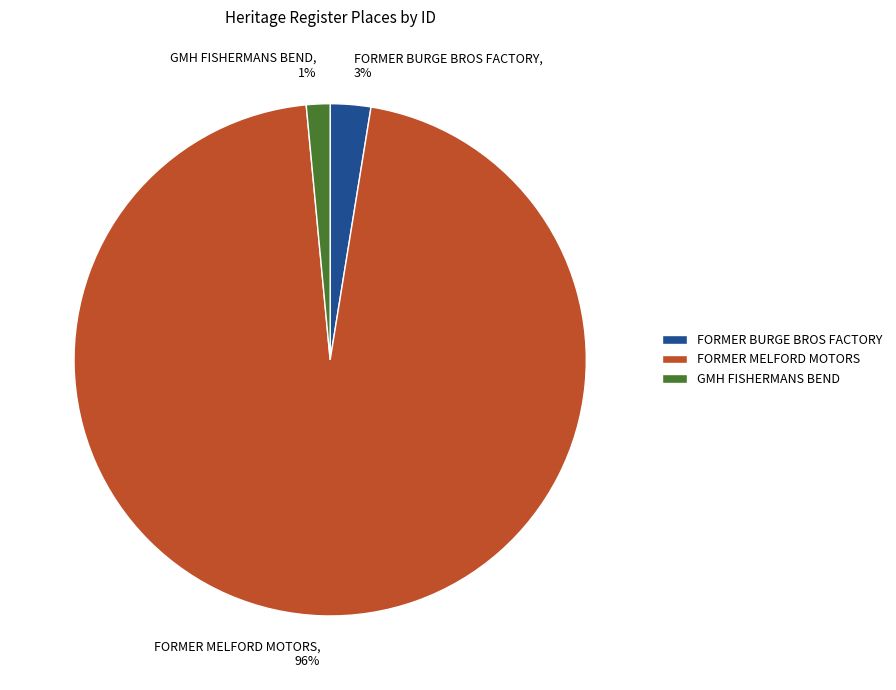

Do FORMER BURGE BROS FACTORY and FORMER MELFORD MOTORS together represent more than half of the pie?

Yes